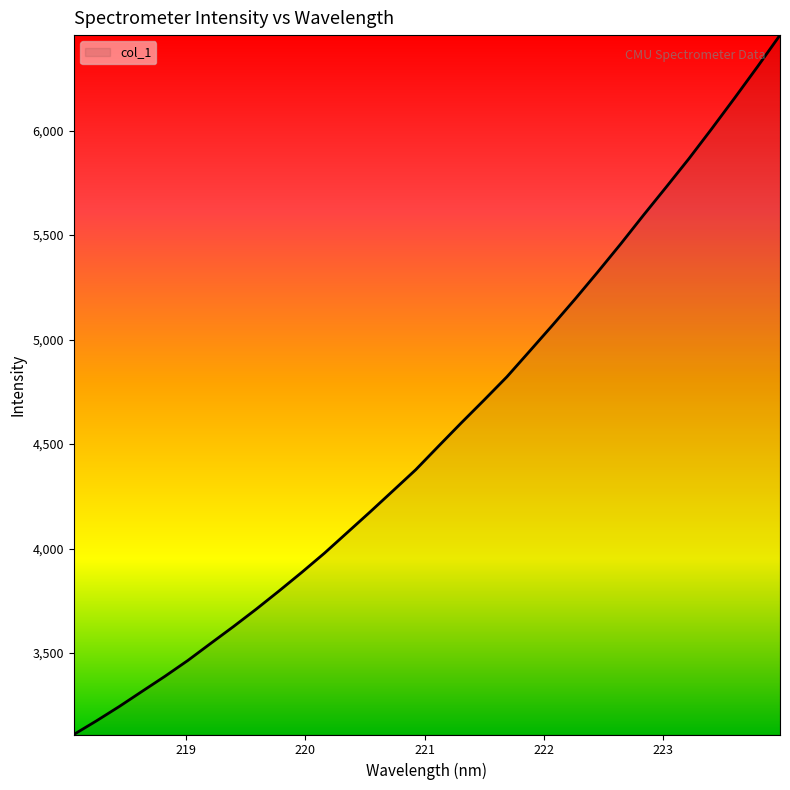

What is the minimum value shown in the chart?

3110.4